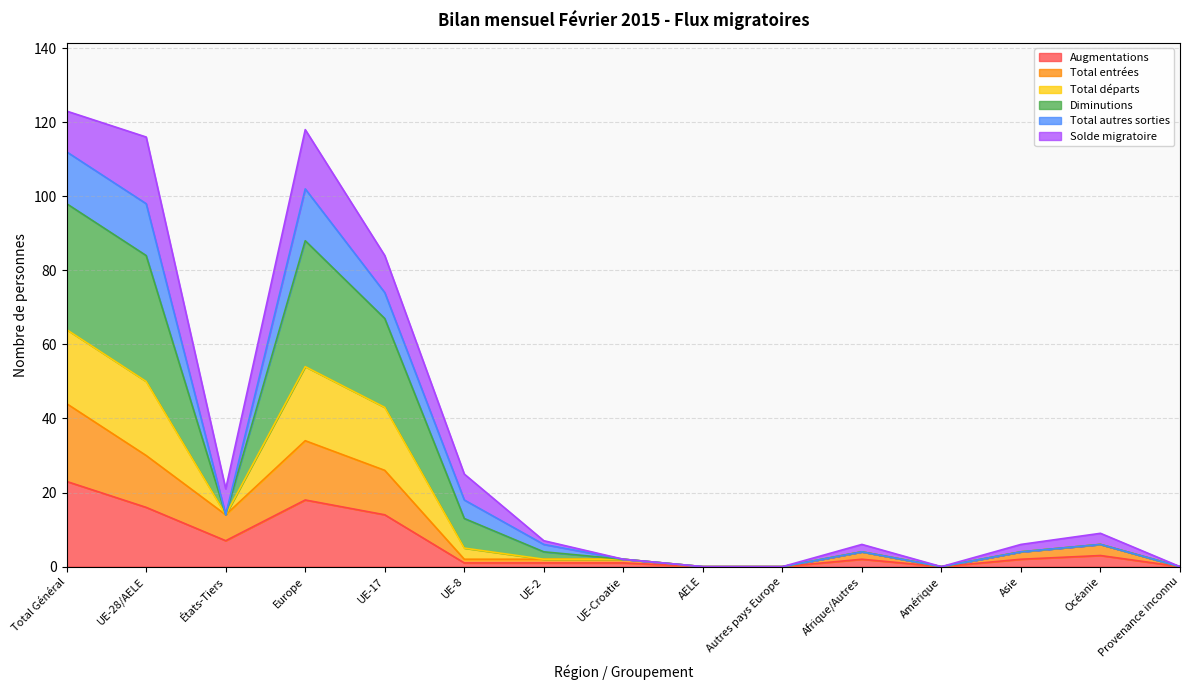

At which label does Augmentations reach its peak?

Total Général